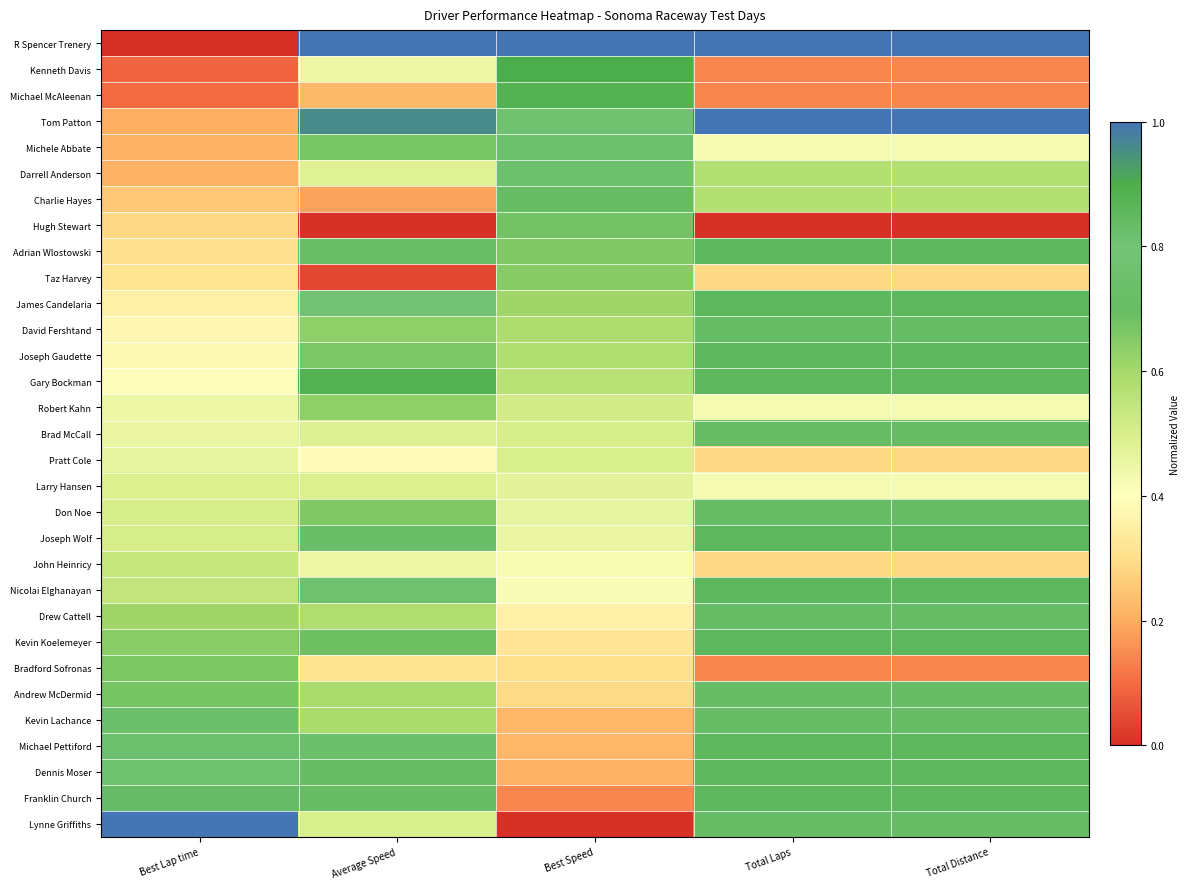

What is the maximum value shown in the chart?

1.0